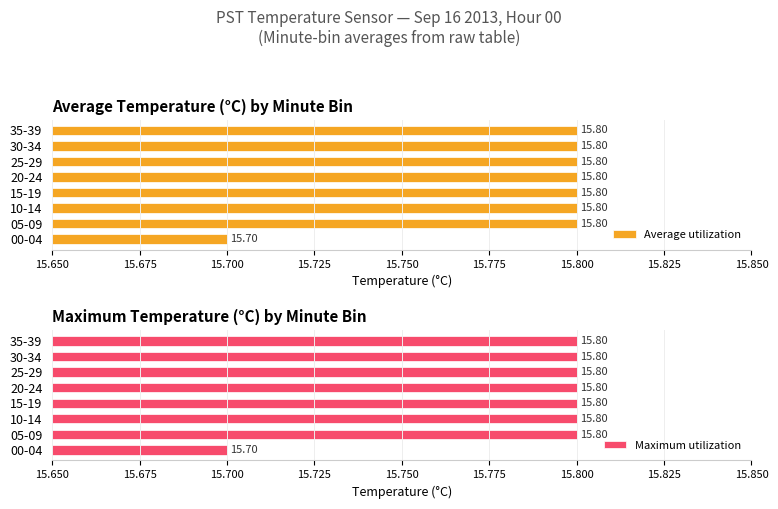

How many bars are there in total?

16